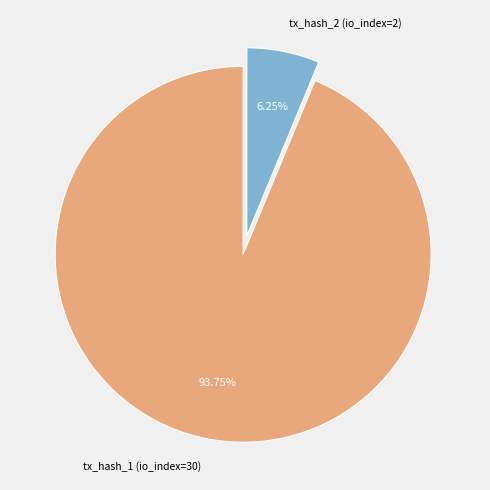

What is the majority slice?

tx_hash_1 (io_index=30)